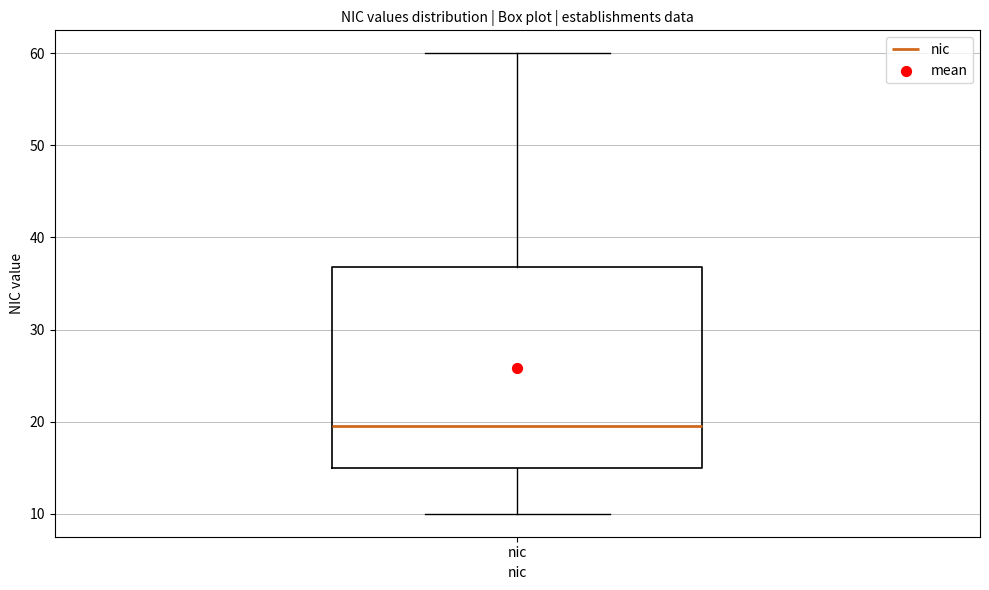

Transcribe this box plot: give where the median line is, the range the box spans, and where the two whiskers end, as read against the y-axis. The values are not printed on the chart, so give them approximately, as read against the axis.

median 20, box 15 to 37, whiskers 10 to 60